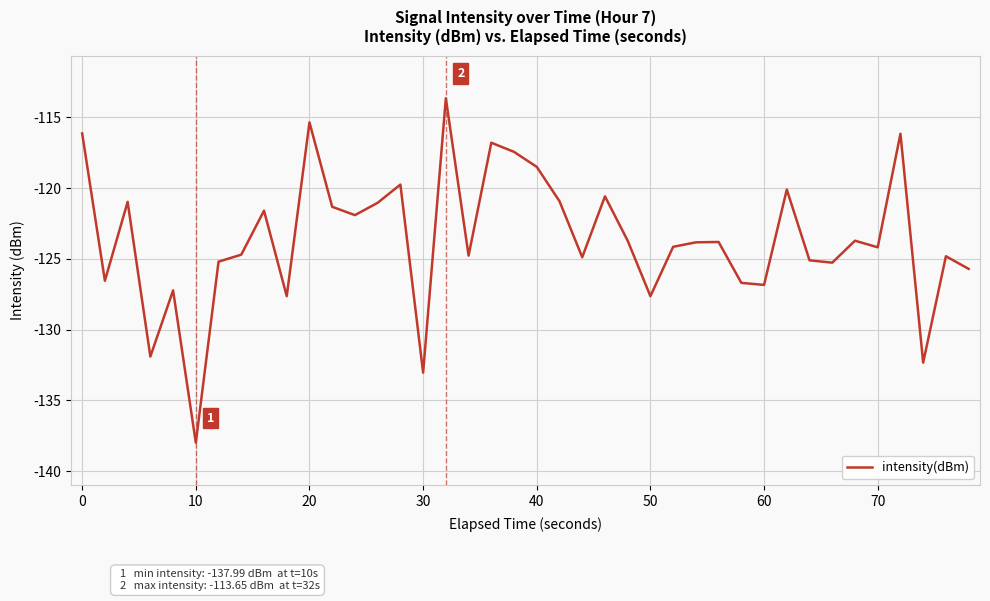

What is the smallest value displayed?

-138.0